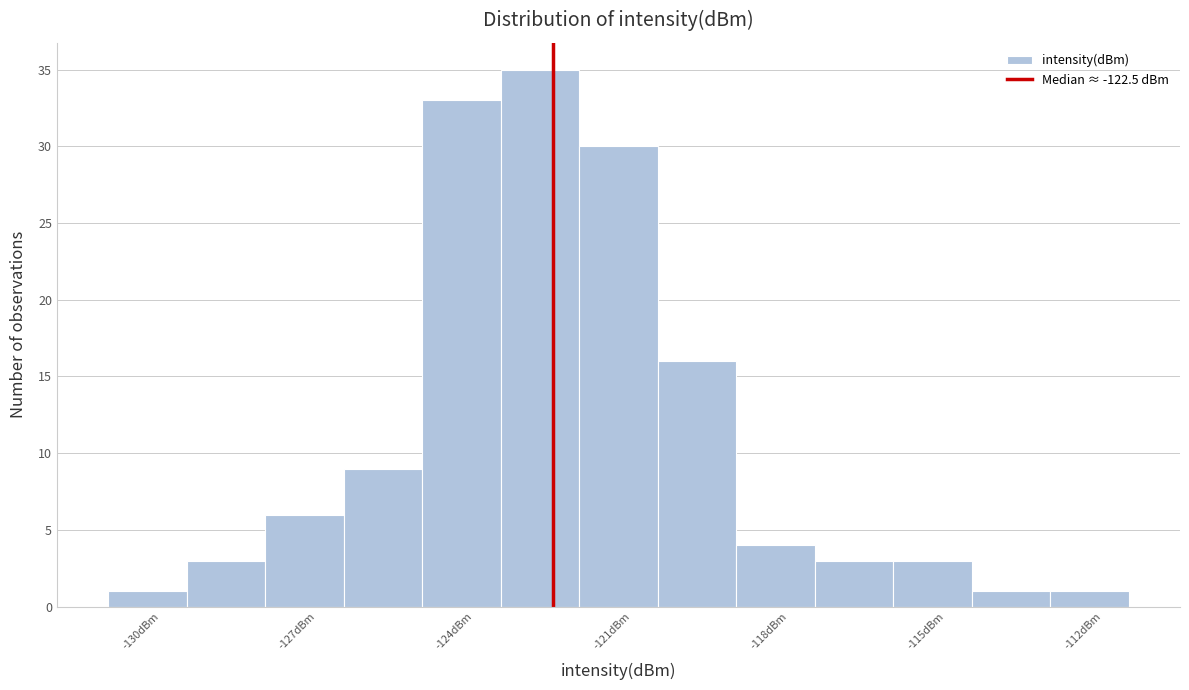

Around what value on the x-axis is the tallest bar? Give the approximate position of its centre, as read against the axis.

-122.5